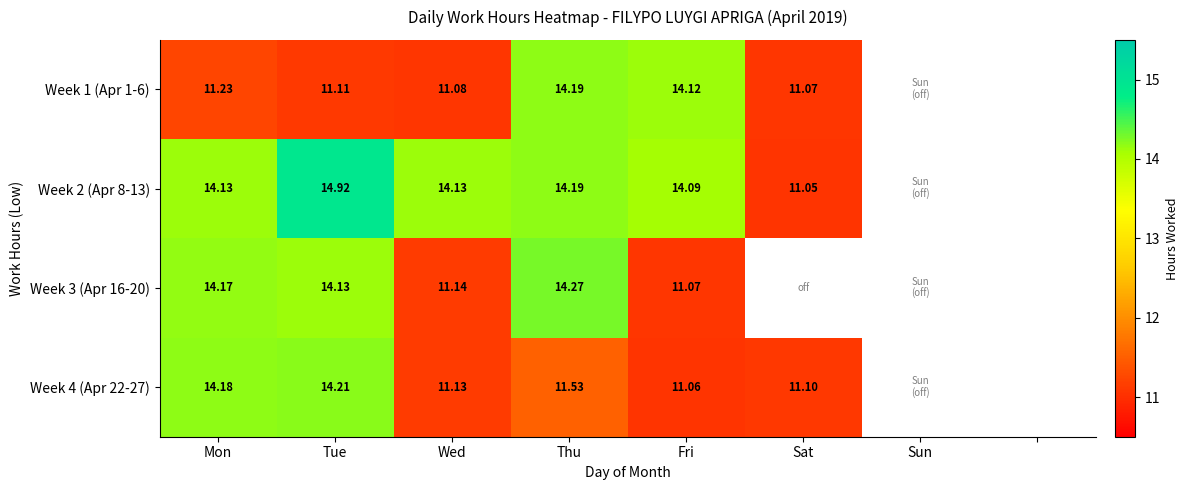

How many distinct data groups are displayed?

4